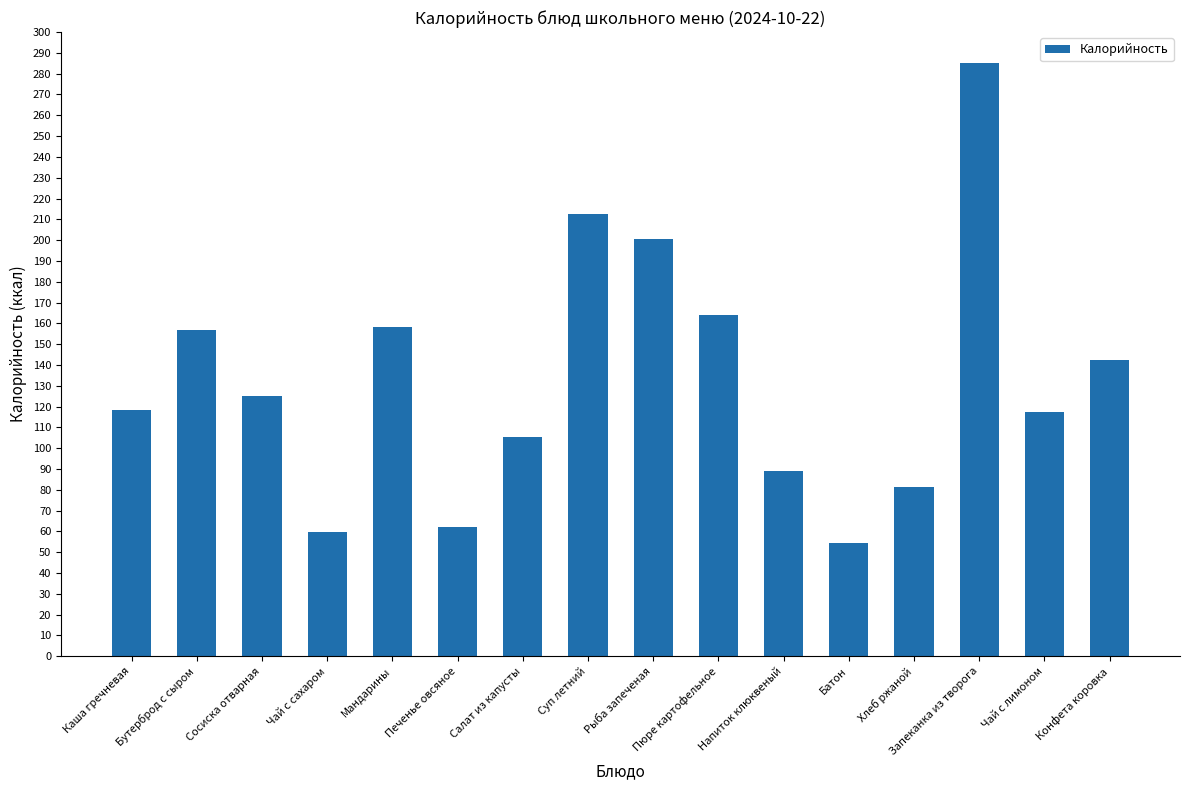

Where does the data first go above 125?

Бутерброд с сыром